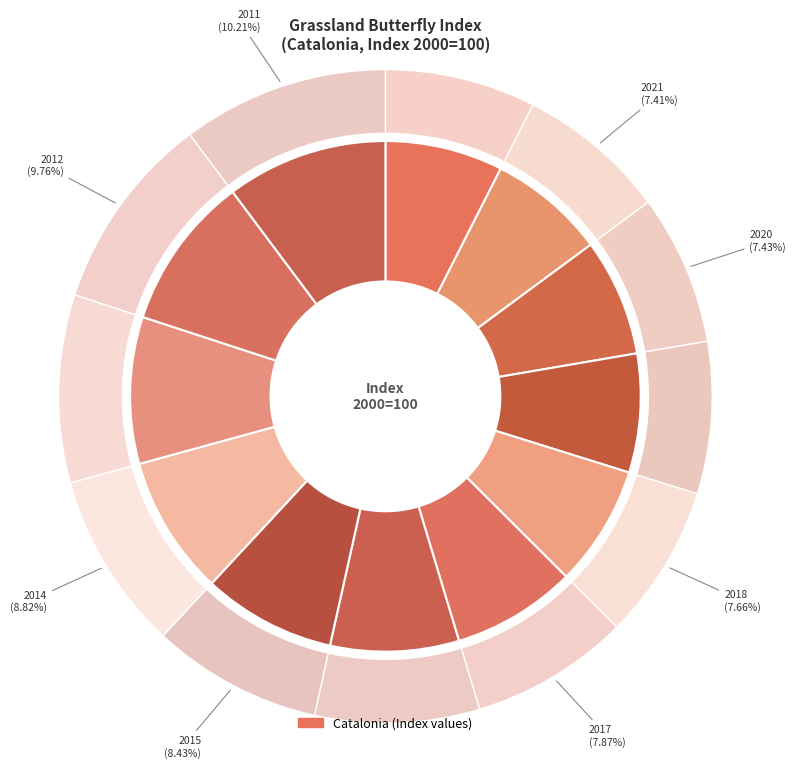

To the nearest percent, what is the difference between the largest and smallest slice percentages?

3%